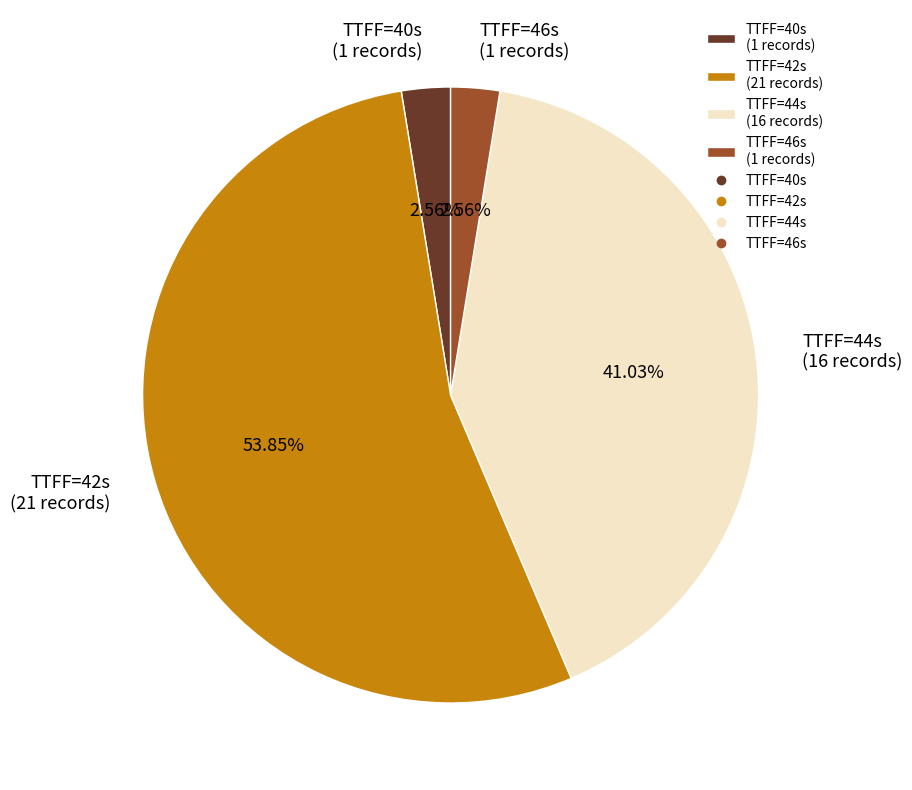

Does TTFF=42s (21 records) account for over 50% of the chart?

Yes